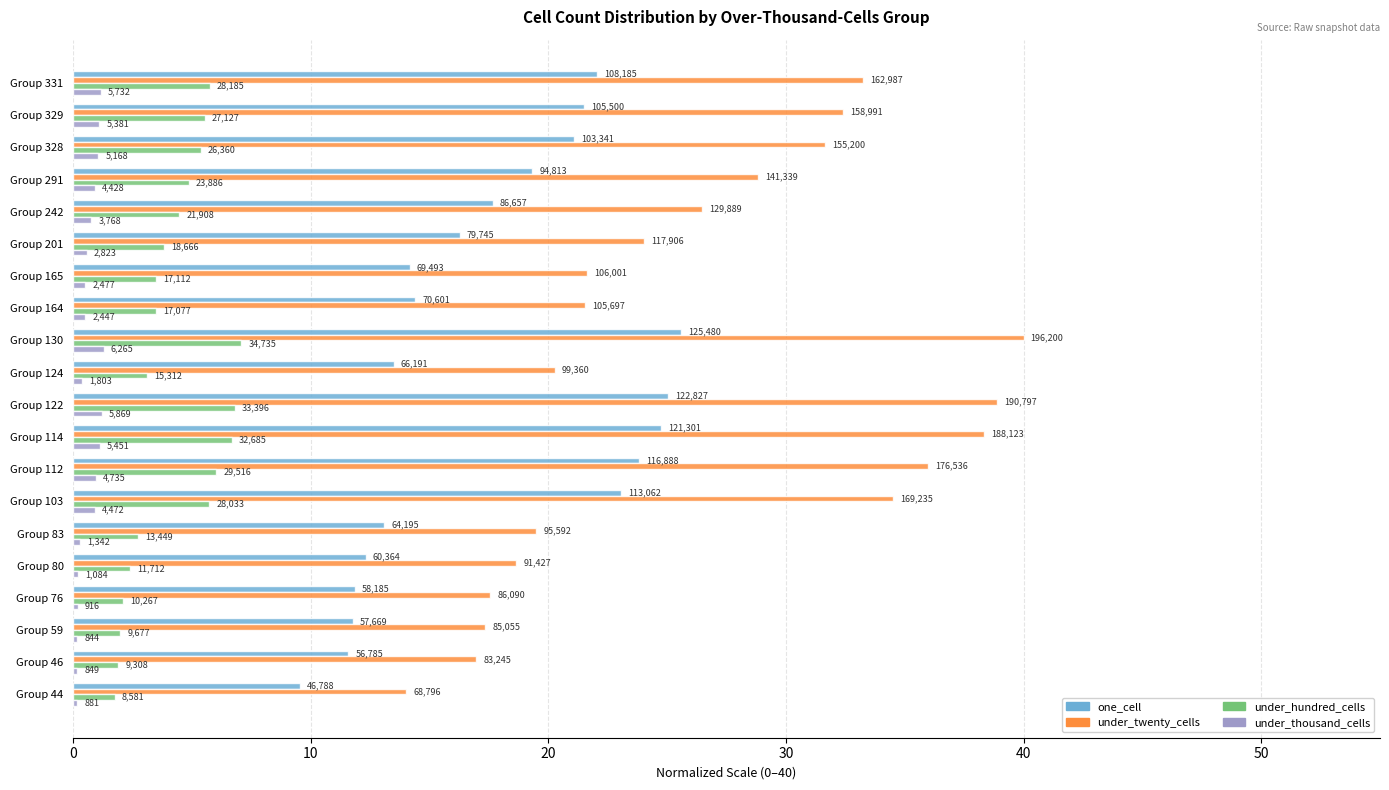

What is the value of the under_thousand_cells bar at the 3rd from the left?

0.2